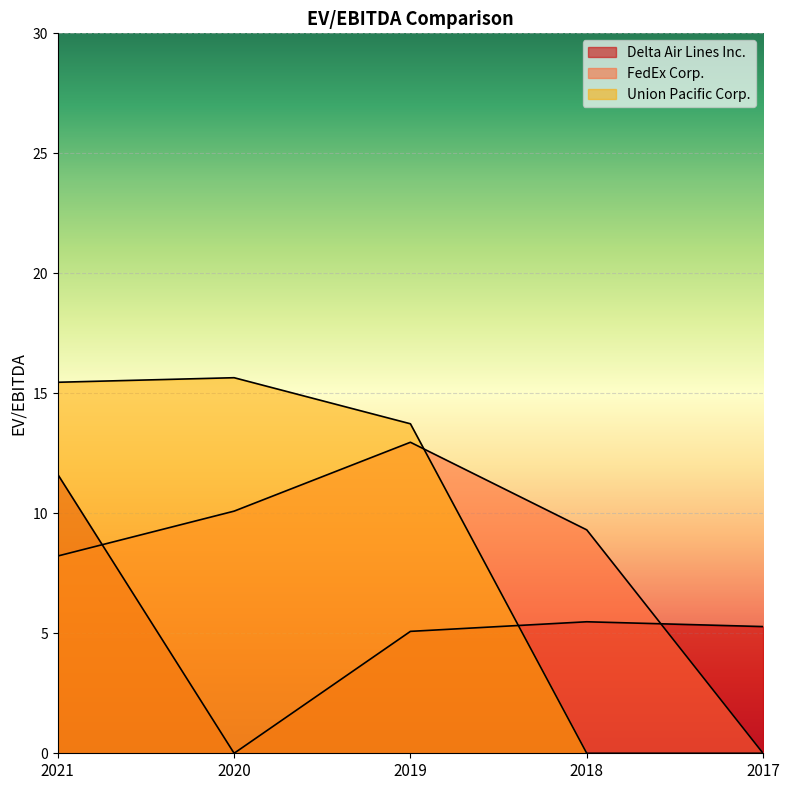

At which label does Union Pacific Corp. reach its peak?

2020